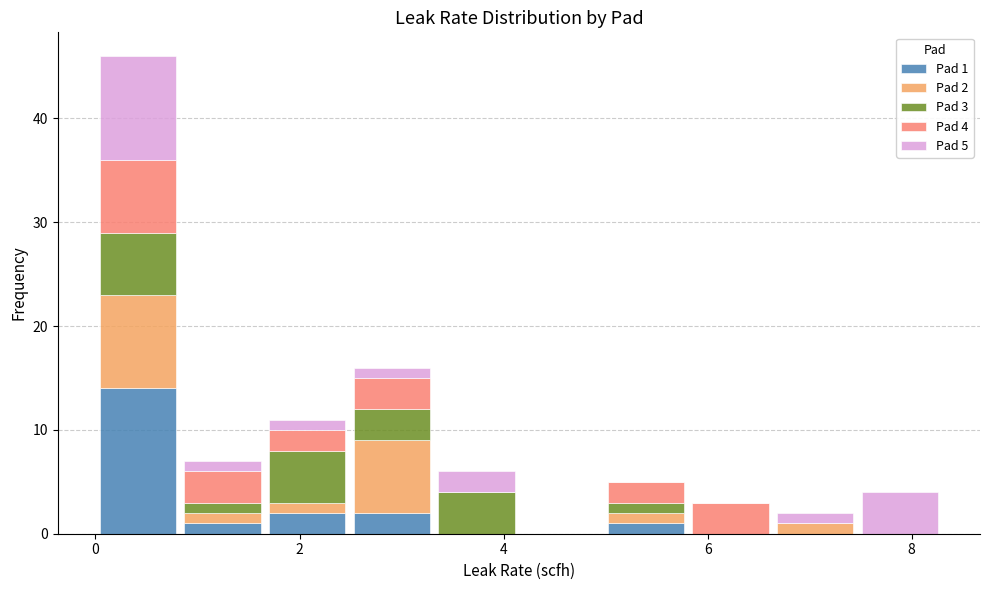

Which range on the x-axis has the tallest stacked bar (by total height)?

0.0 to 0.8